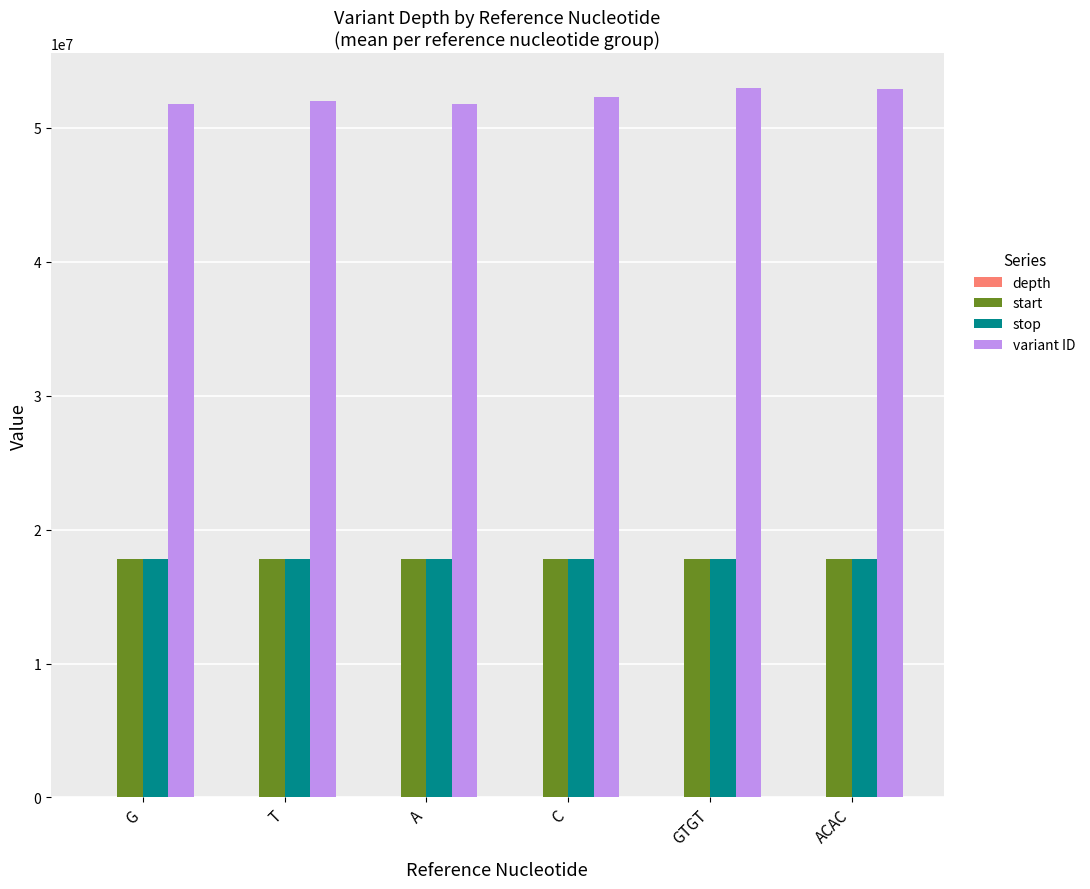

What is the greatest value displayed?

52945131.0